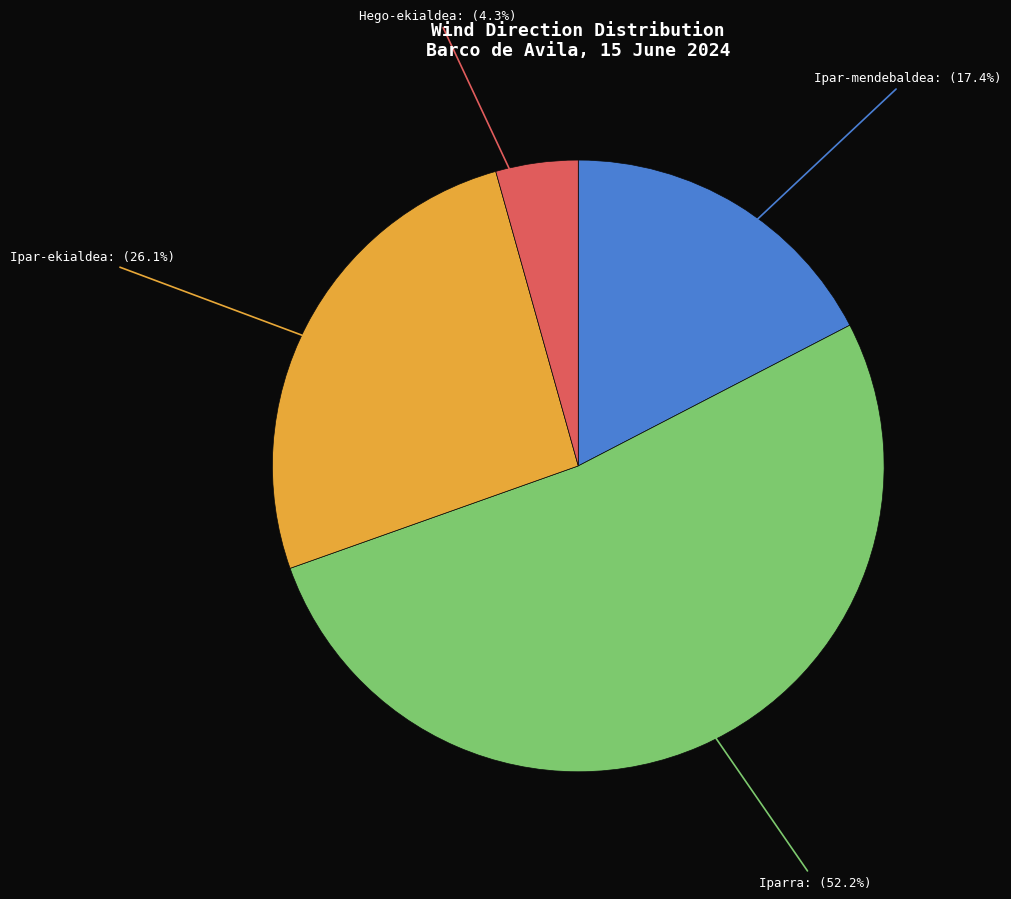

To the nearest percent, what is the difference between the largest and smallest slice percentages?

48%